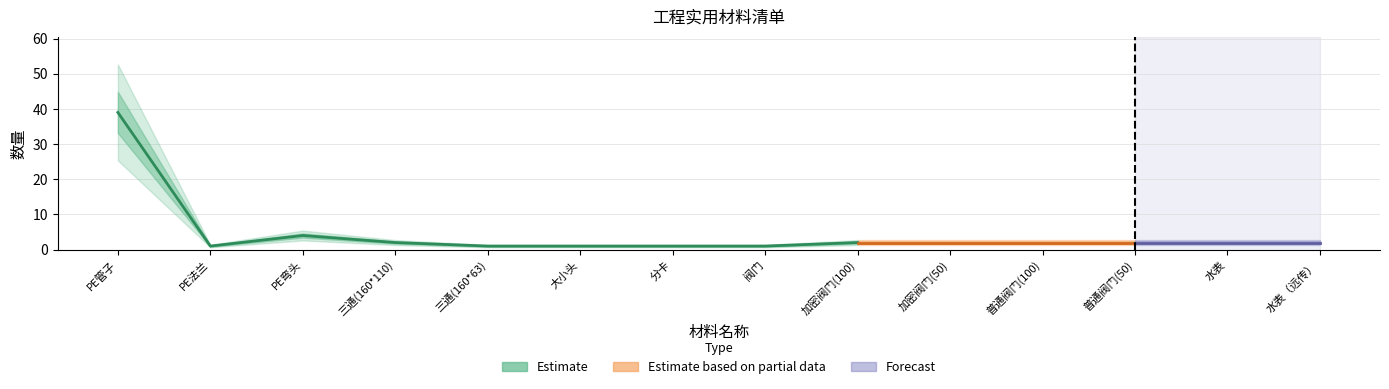

What is the label of the 11th point from the right?

三通(160*110)